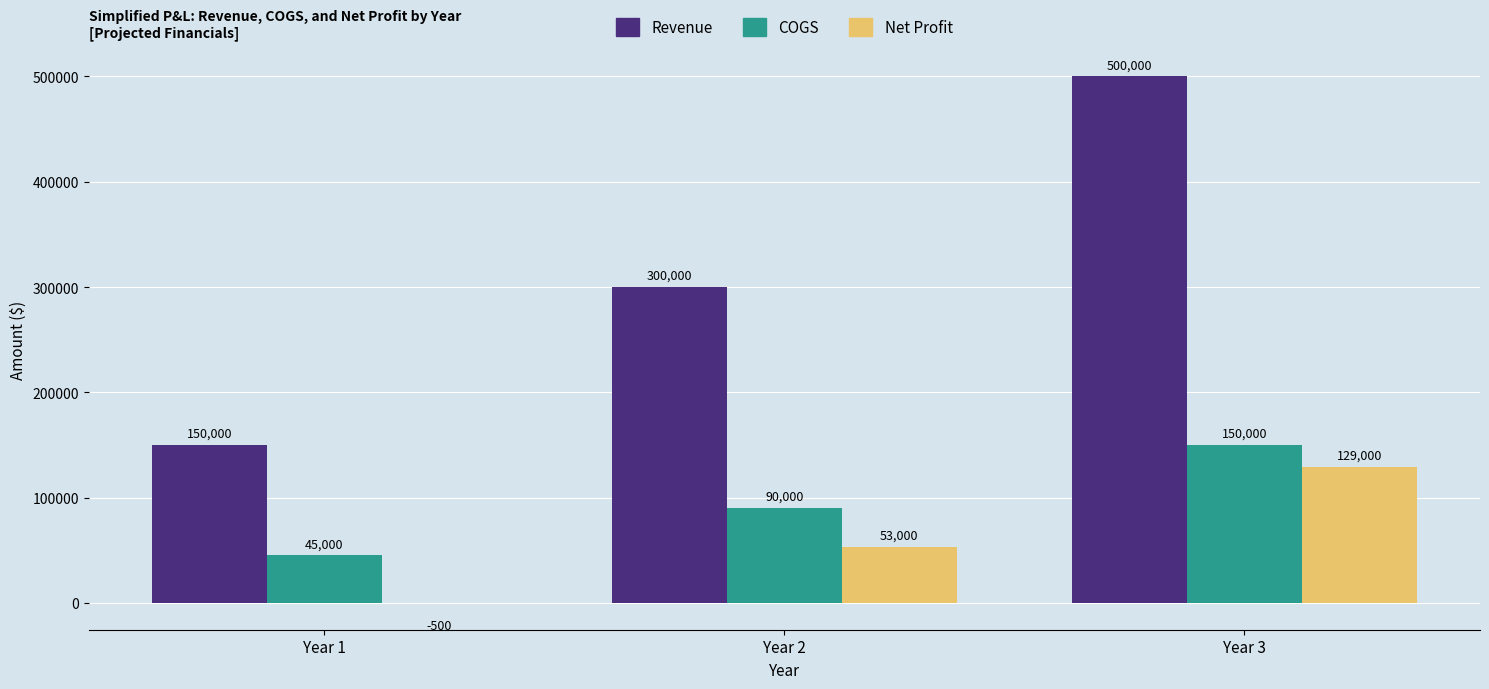

The COGS series shows 90000 at Year 2. True or false?

True